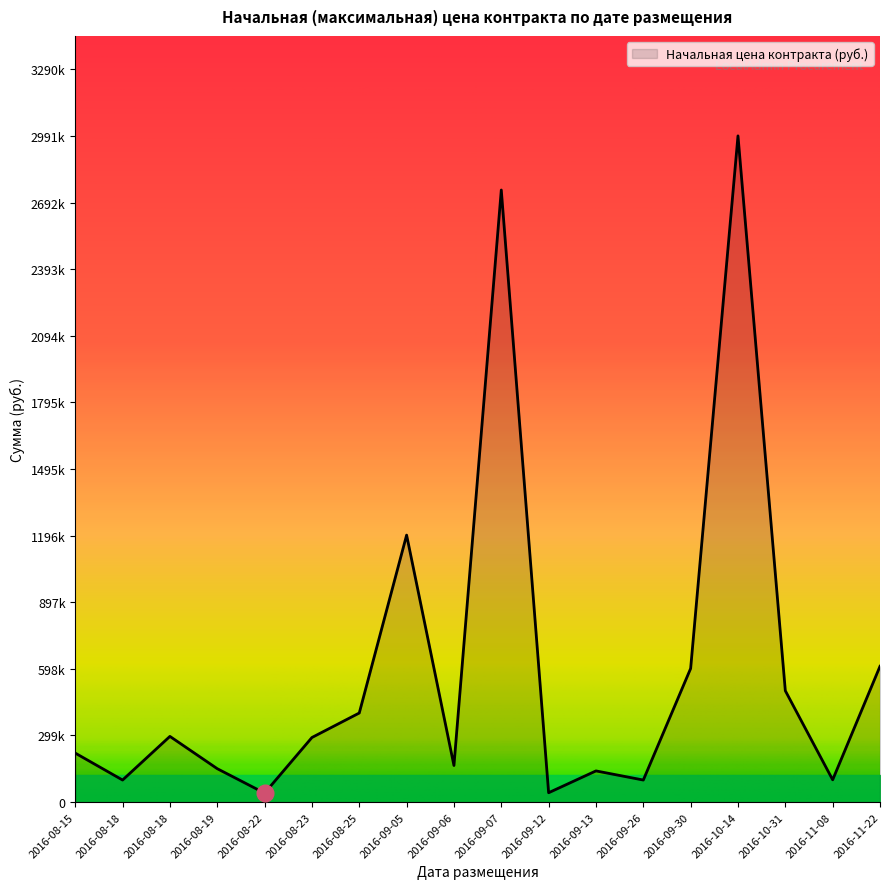

Is it true that the value at 2016-09-30 is 600000.0?

True